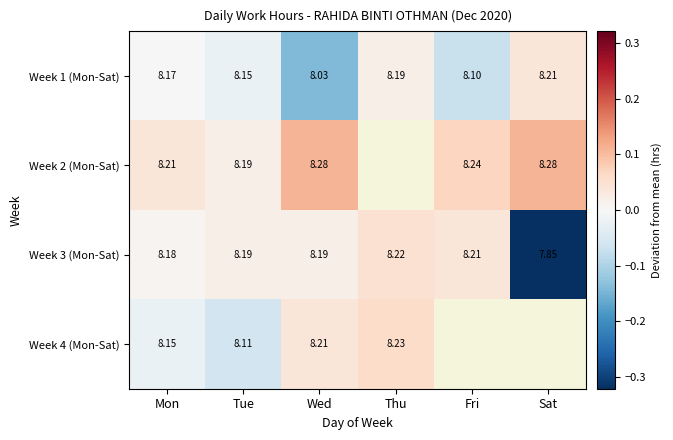

At which label does Week 3 (Mon-Sat) first exceed 8?

Mon